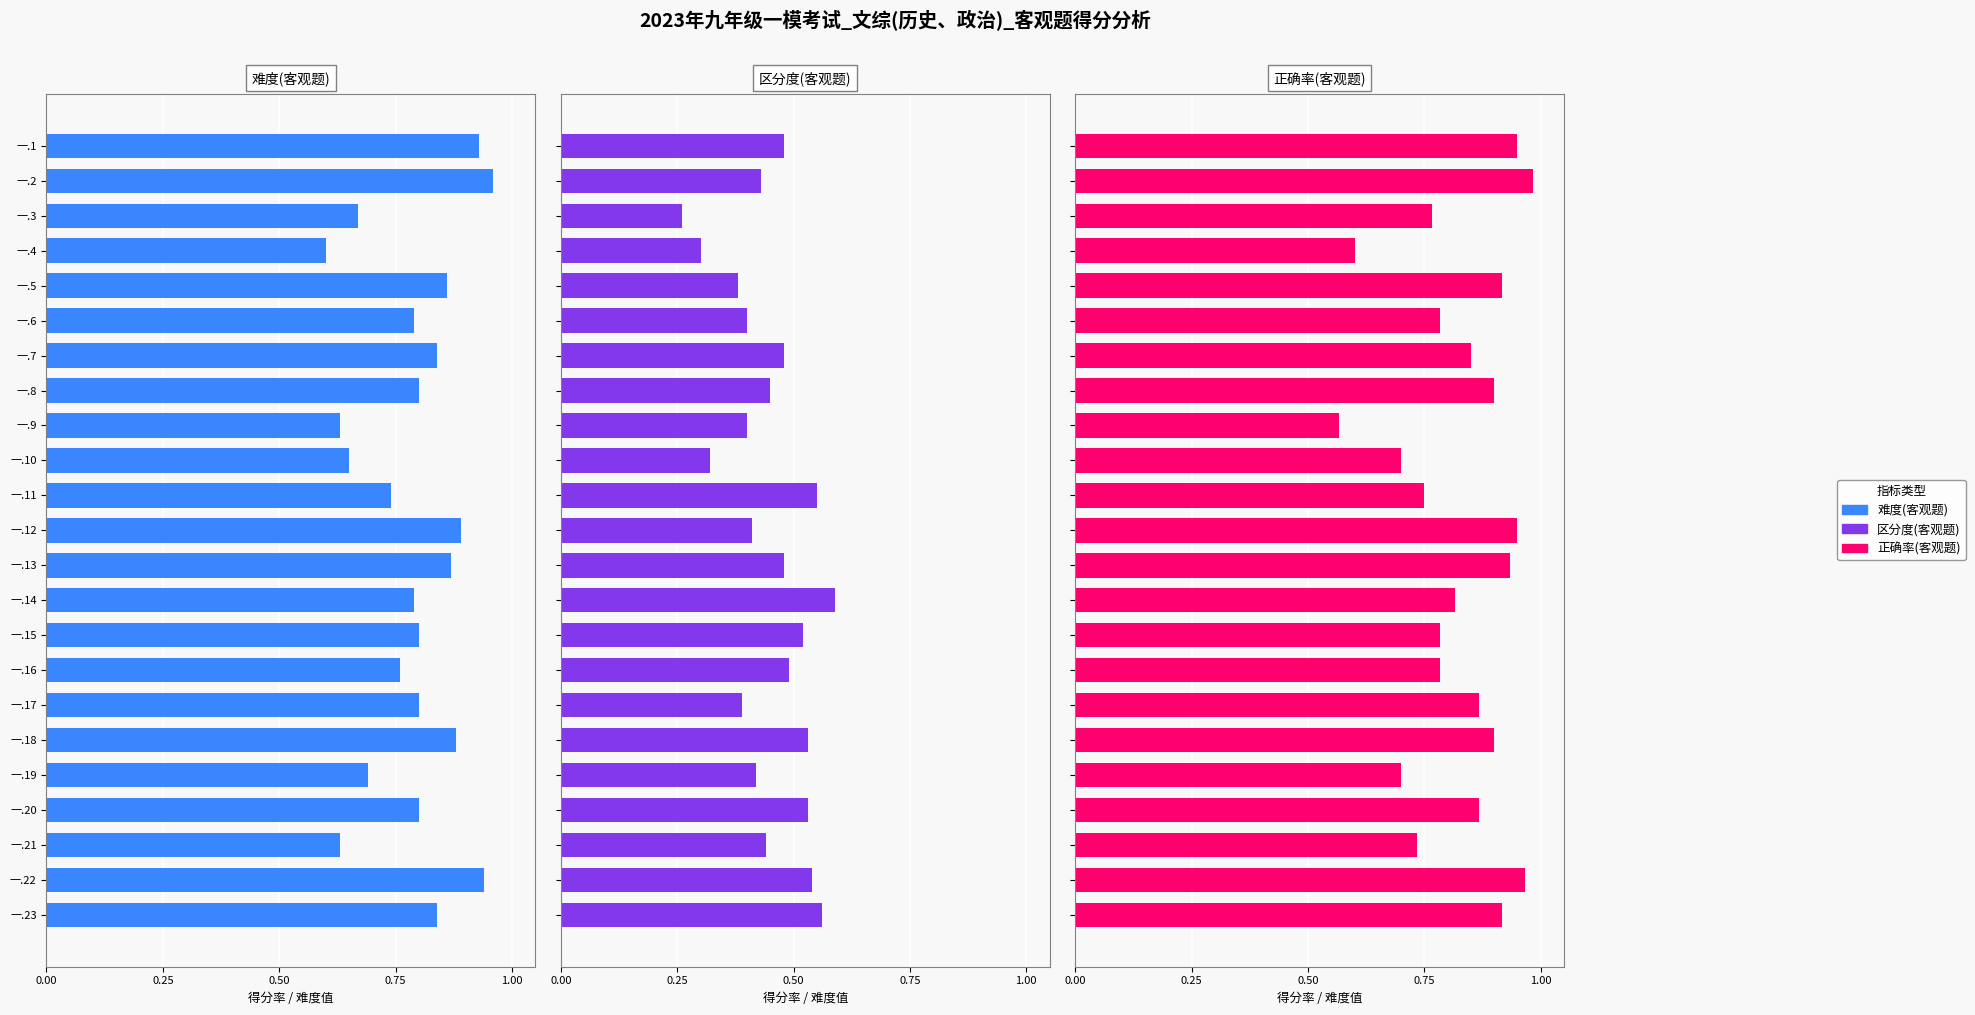

Count the number of data series in this chart.

3